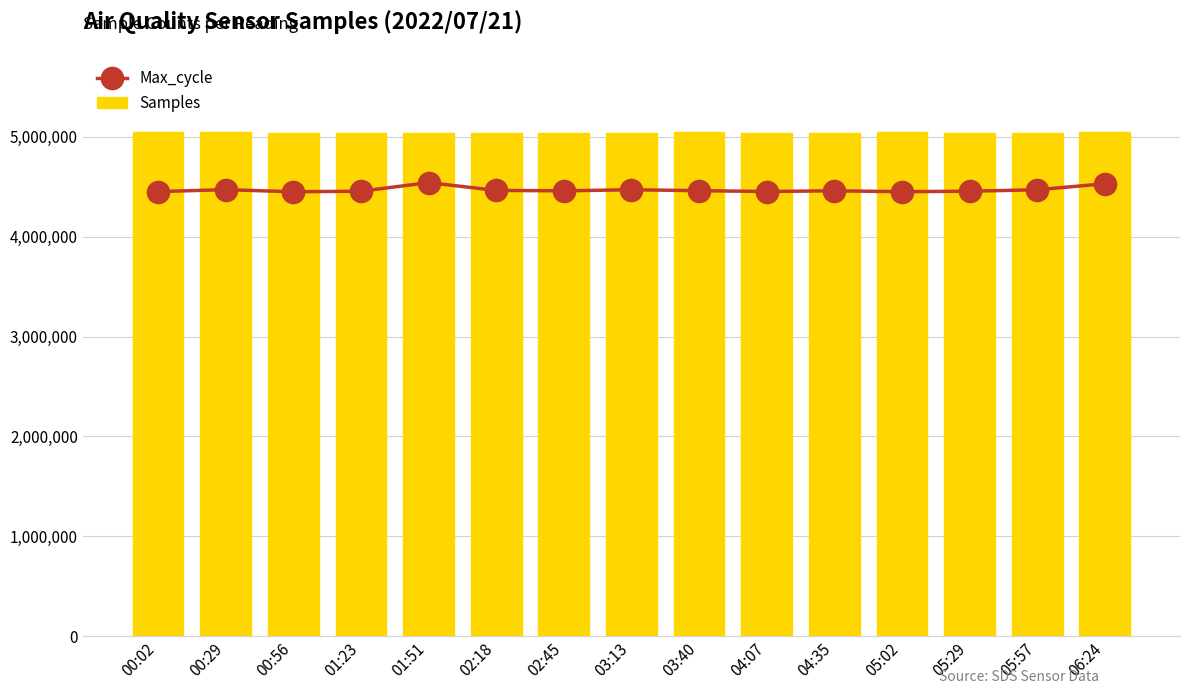

What is the greatest value displayed?

5047384.0